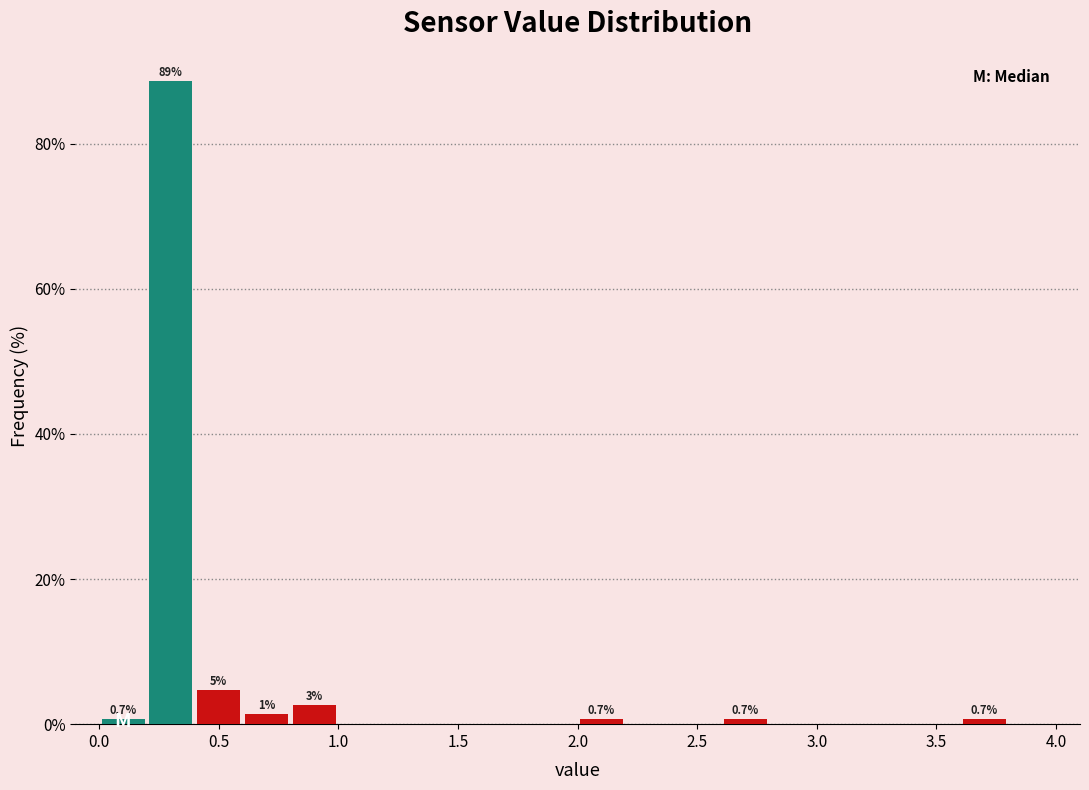

Which range on the x-axis has the tallest bar?

0.2 to 0.4